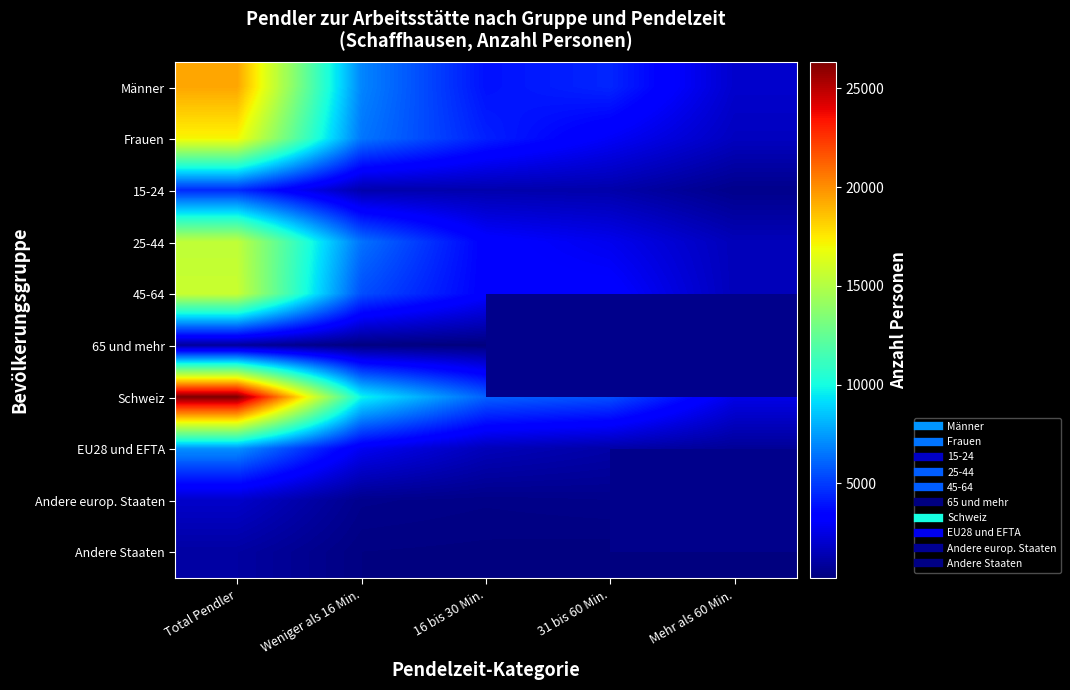

How many positive values does the Andere europ. Staaten series have?

4